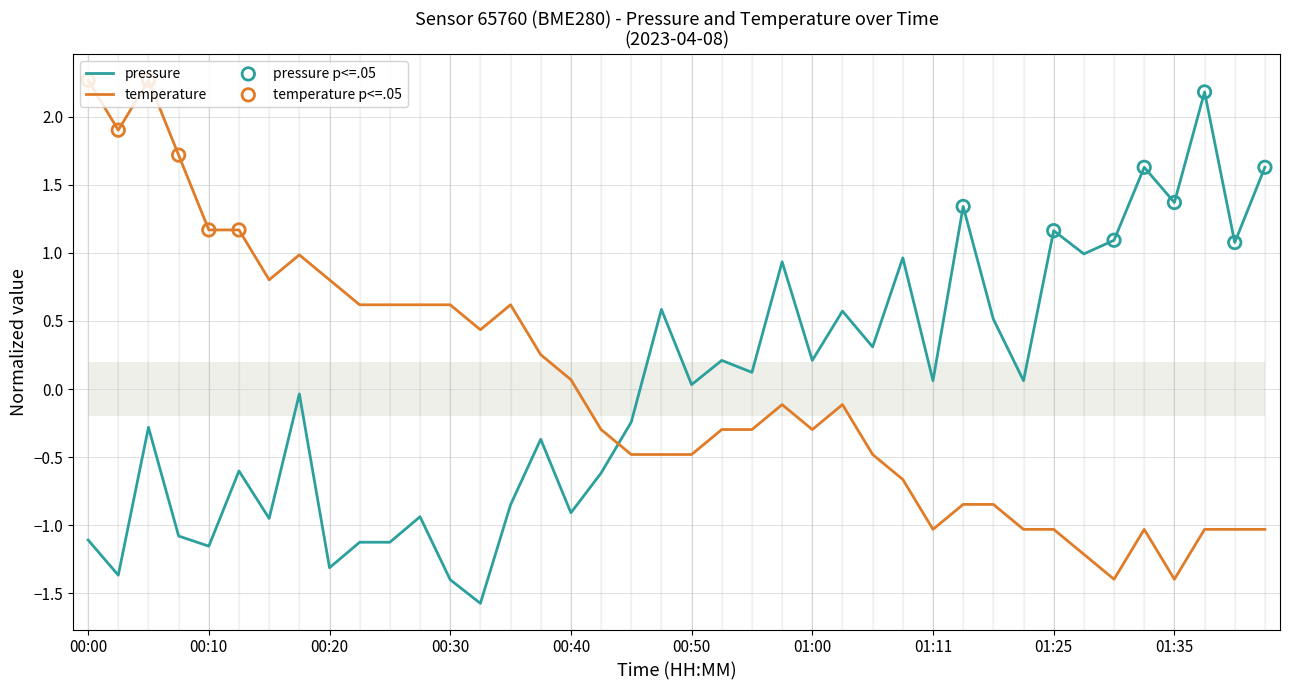

What are all the series names shown in the legend?

pressure, temperature